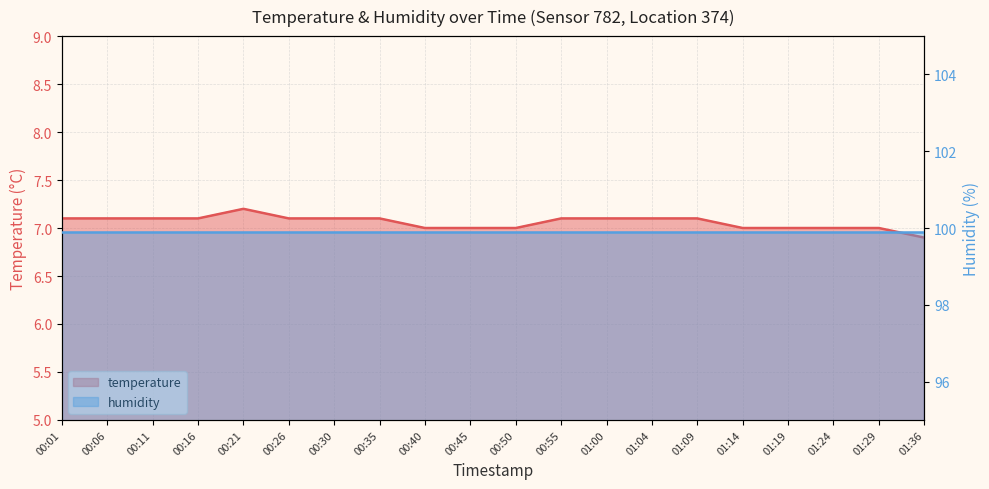

How many values exceed 7?

12